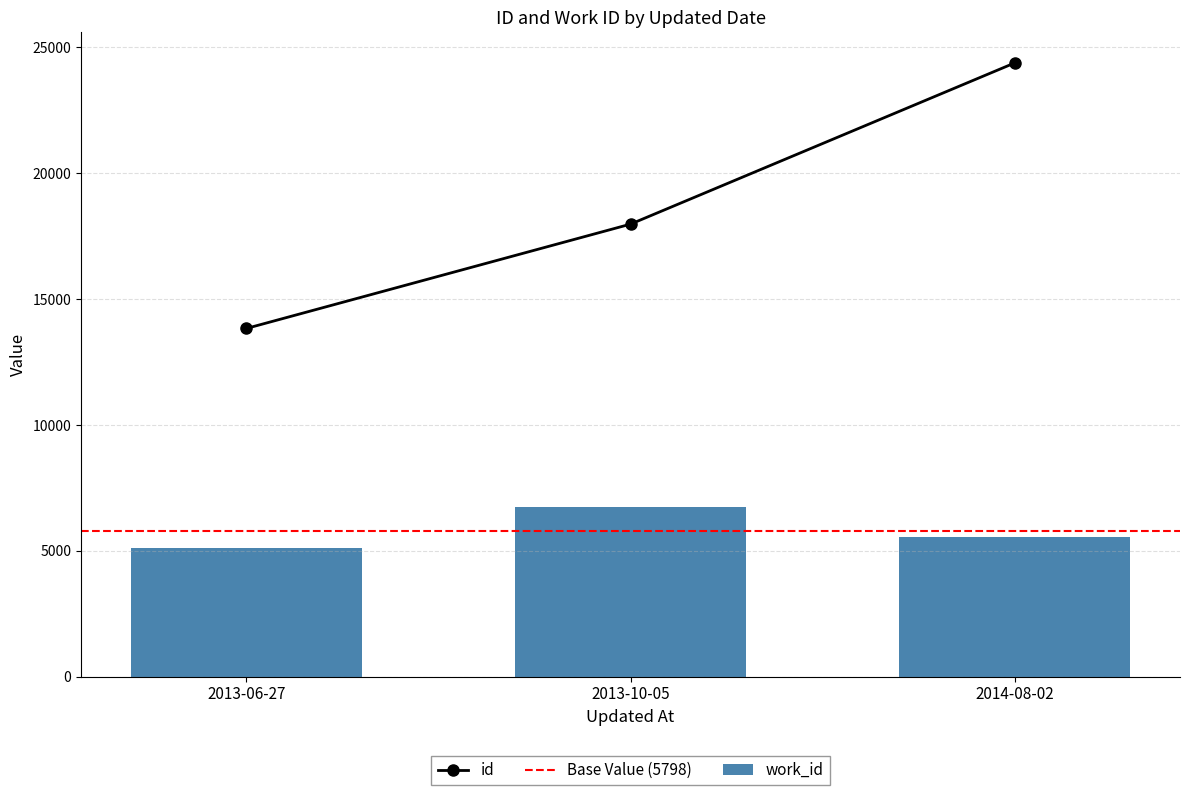

Is it true that work_id equals 6752 at 2013-10-05?

True